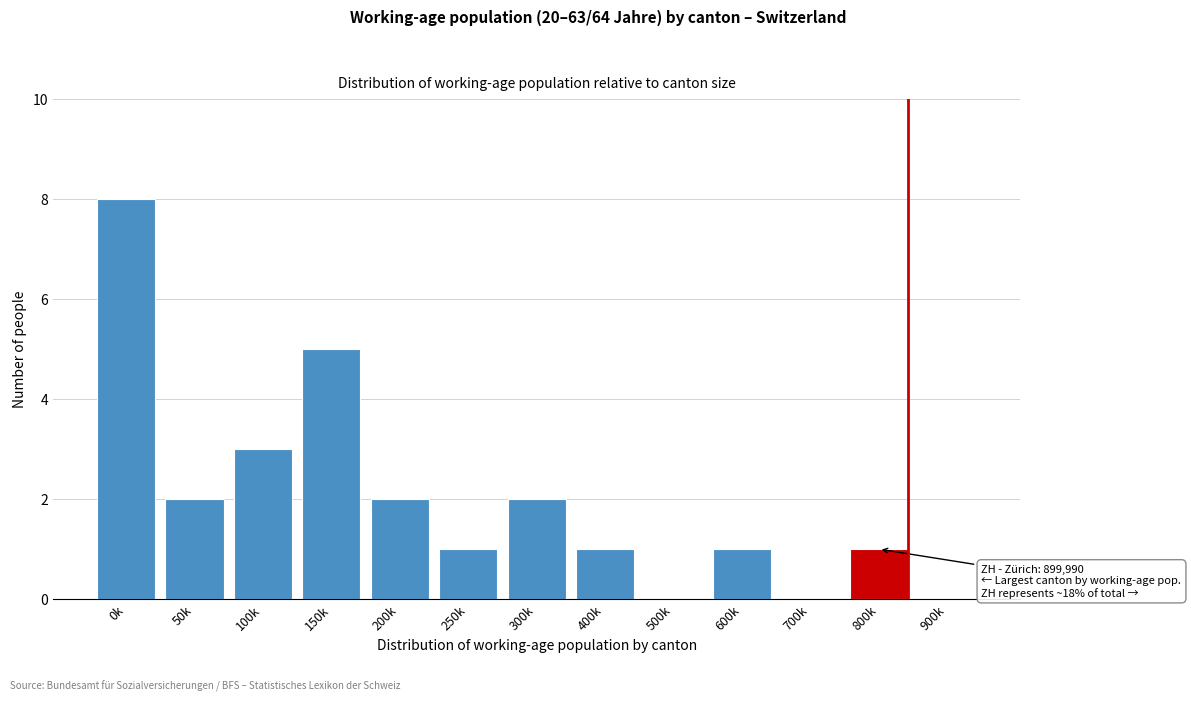

Reading left to right, list all the values displayed in this chart.

0k=8	50k=2	100k=3	150k=5	200k=2	250k=1	300k=2	400k=1	500k=0	600k=1	700k=0	800k=1	900k=0